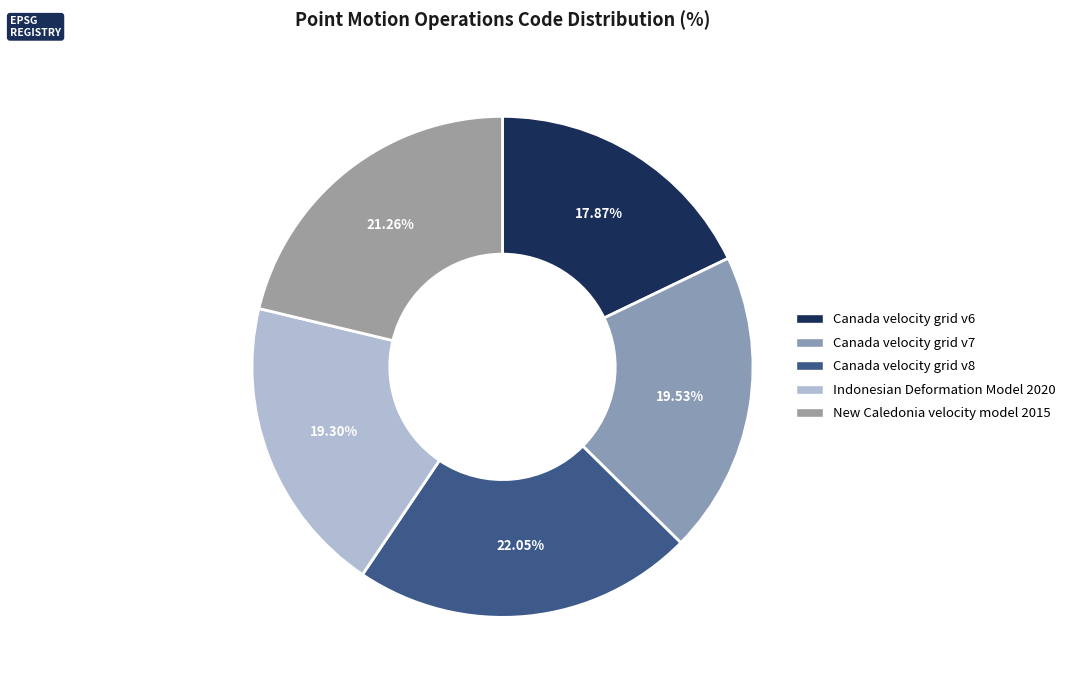

How many slices are in this pie chart?

5